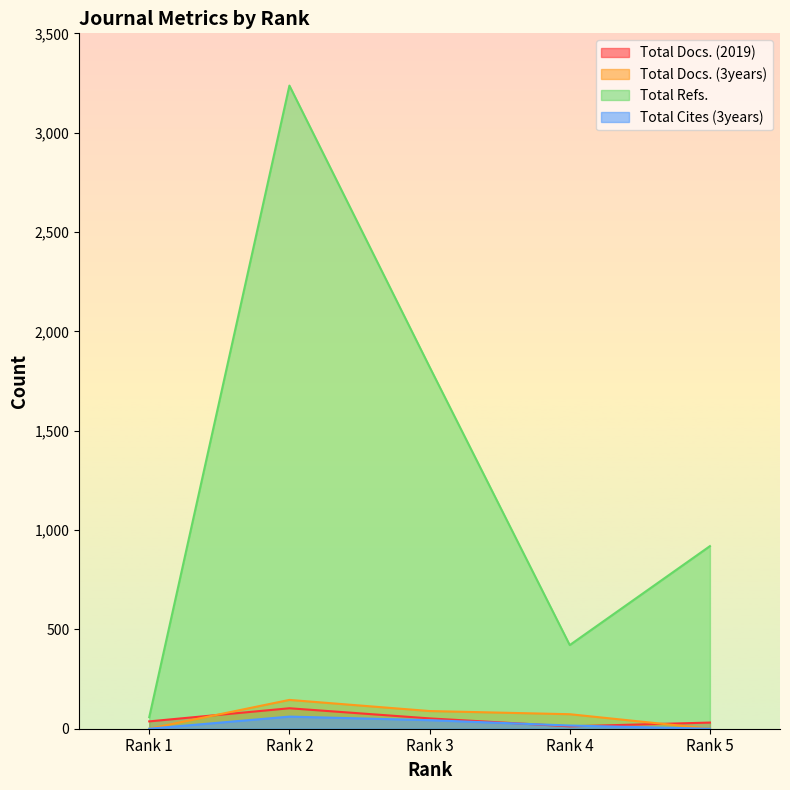

True or false: Total Refs. has a value of 1821 at Rank 3.

True